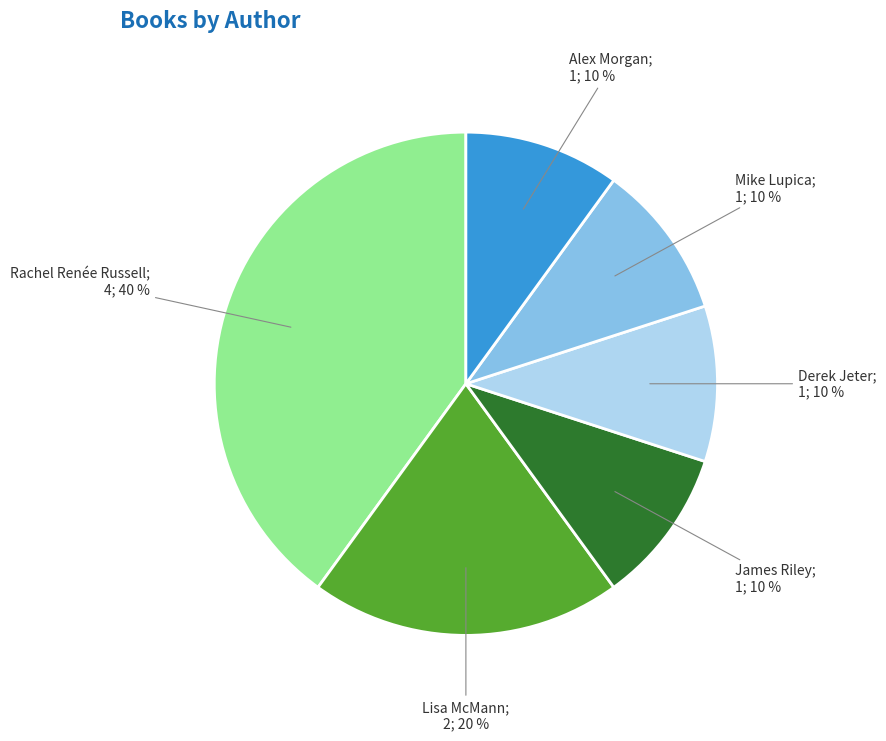

To the nearest percent, what is the difference between the largest and smallest slice percentages?

30%